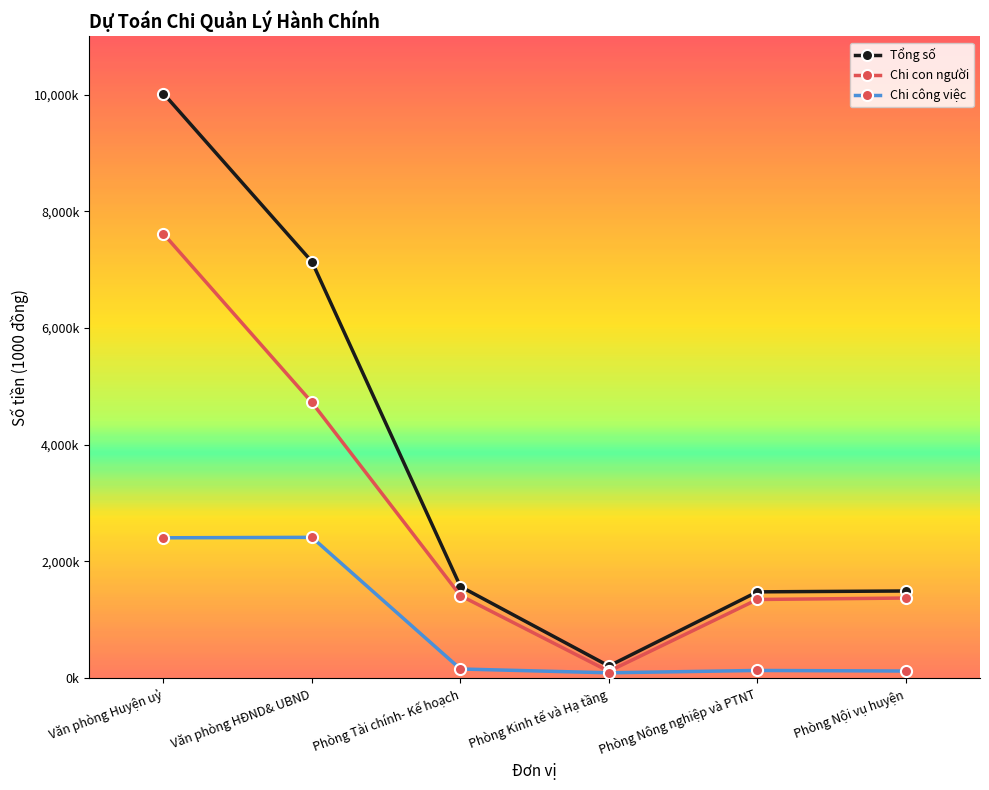

At how many categories does at least one series exceed 5047066?

2